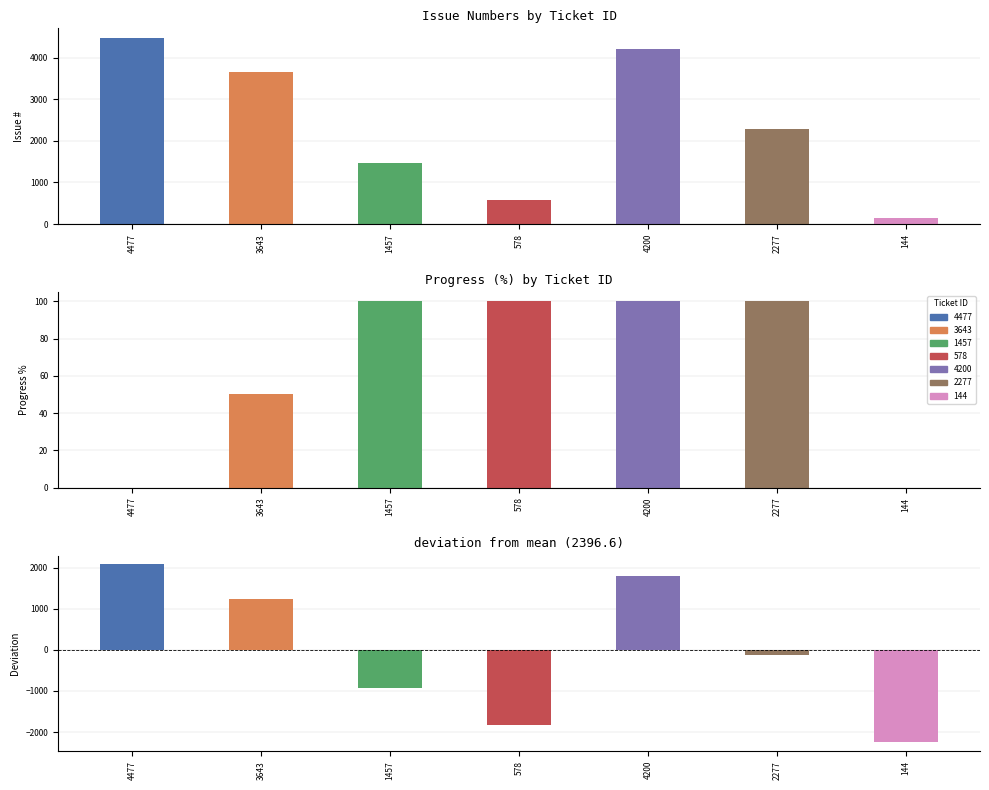

At which label does the data first exceed 2277?

4477